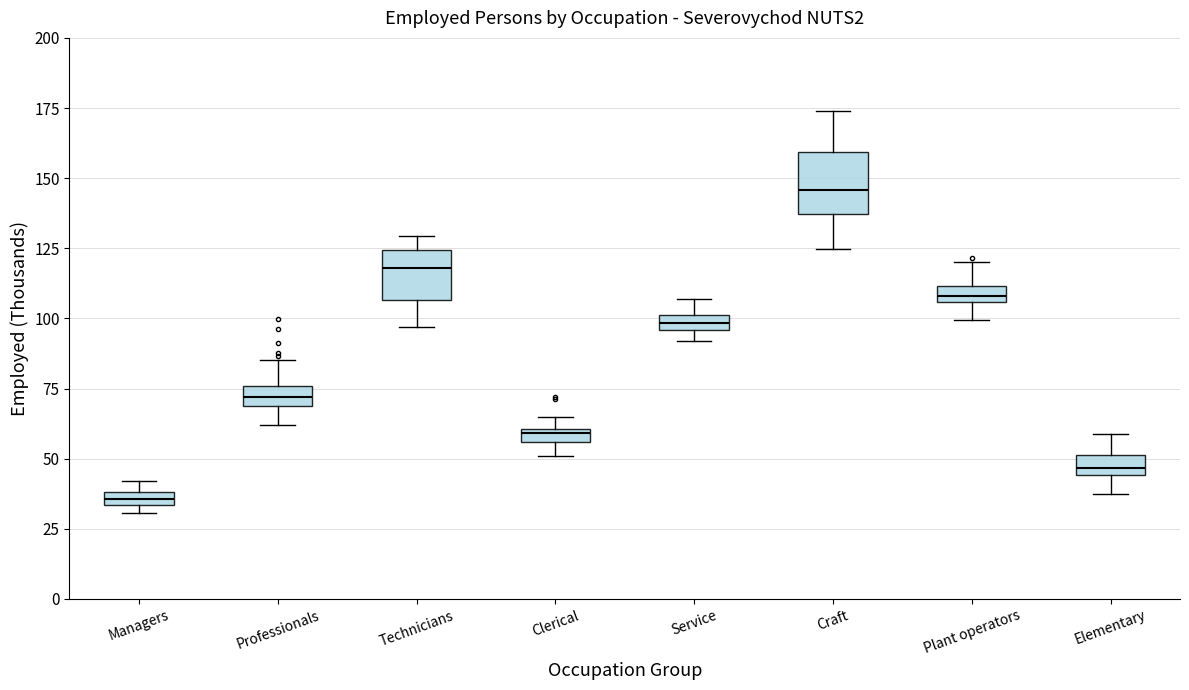

Where is the lower edge of the box for Service on the y-axis? The values are not printed on the chart, so give them approximately, as read against the axis.

95